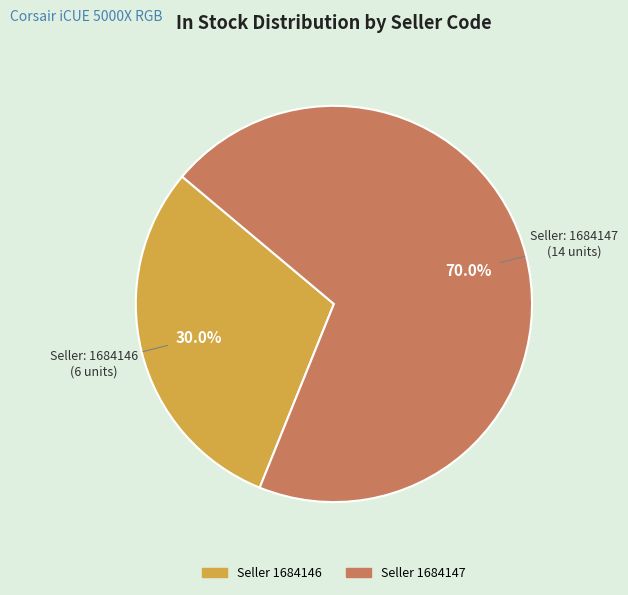

To the nearest percent, what is the average slice percentage?

50%